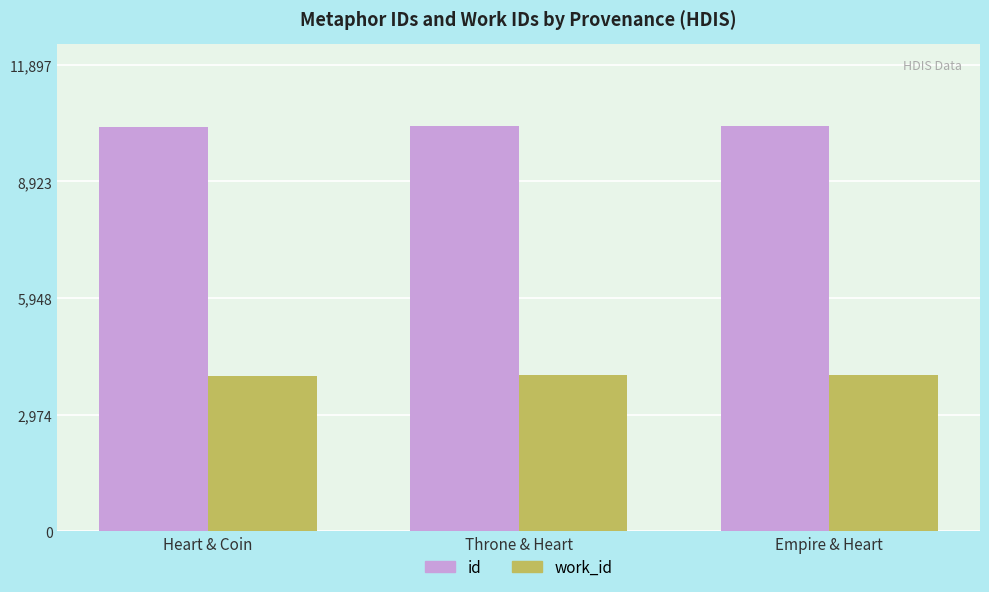

What is the difference between the maximum and minimum values in the id series?

38